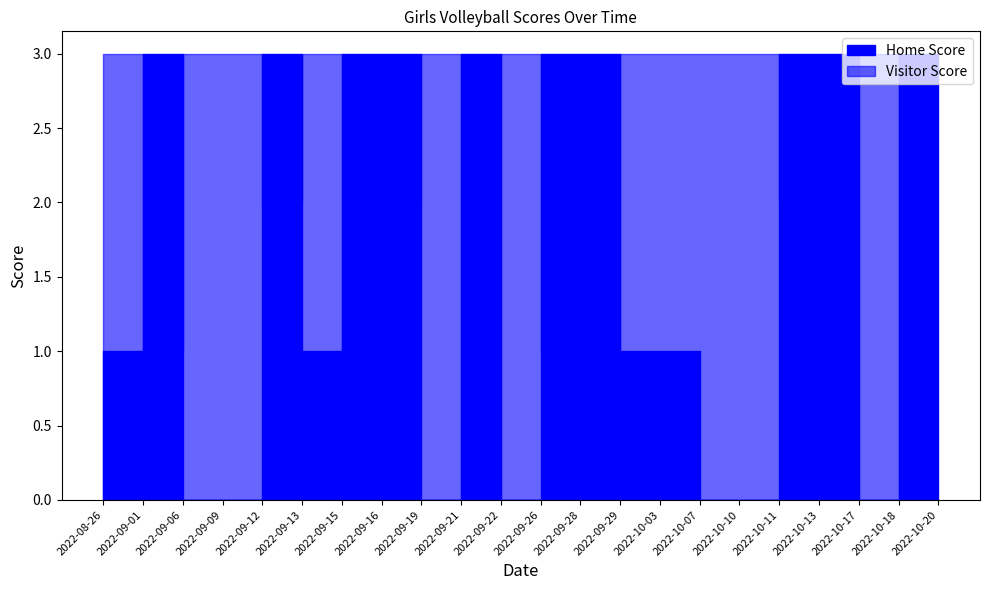

At how many categories does at least one series exceed 2?

22